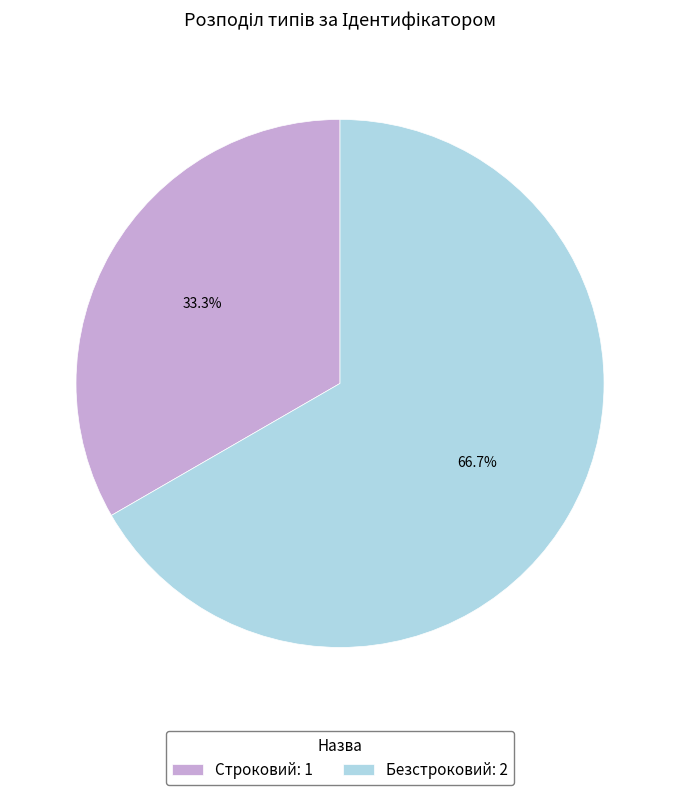

To the nearest percent, what is the difference between the largest and smallest slice percentages?

33%